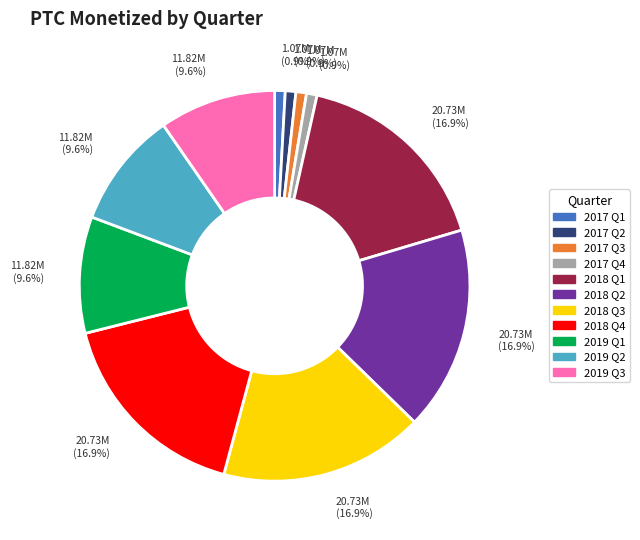

How many segments does this pie chart have?

11